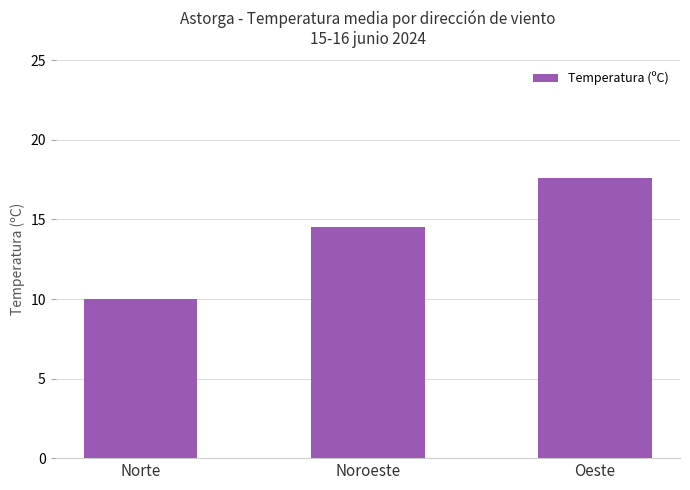

Approximately how many times larger is the value at Oeste compared to Noroeste?

1.2